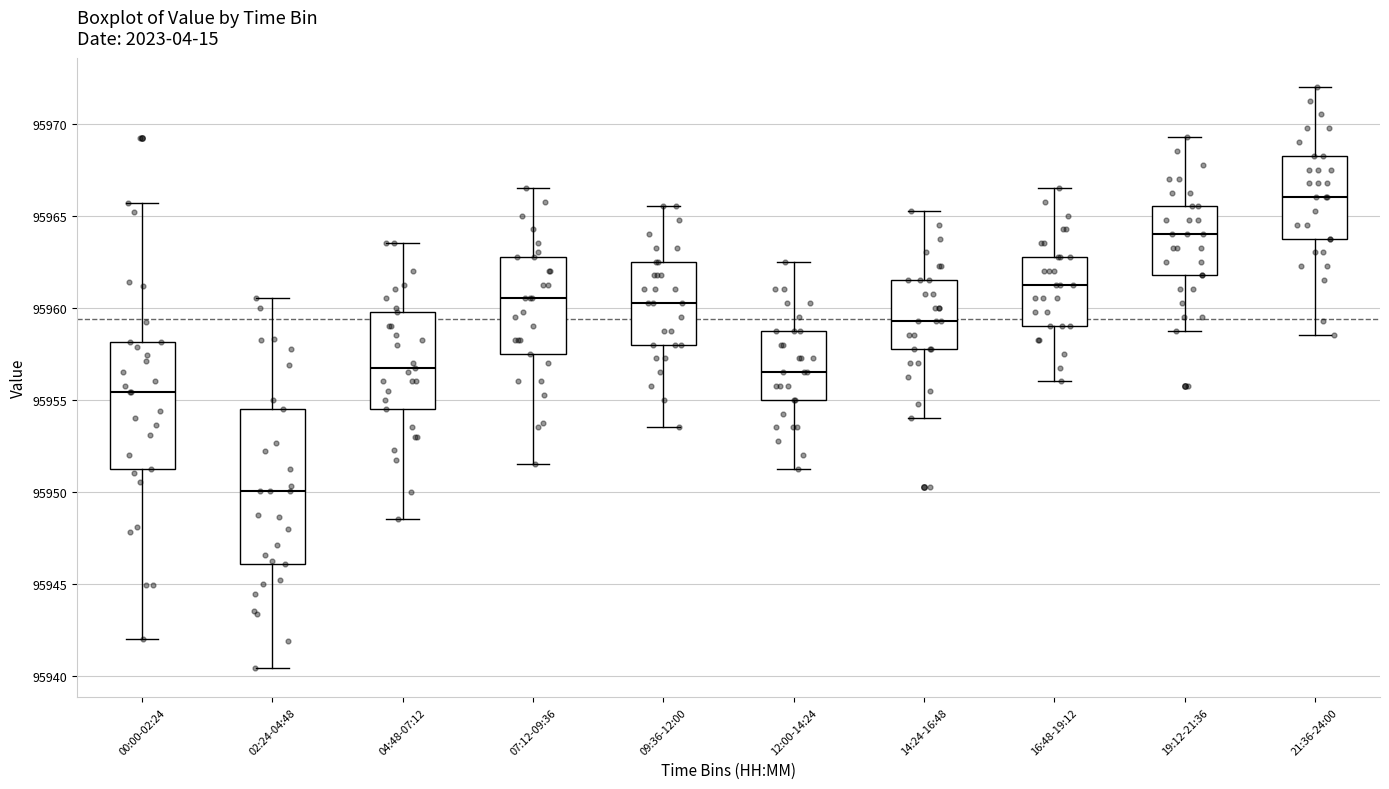

Reading left to right, read every box against the y-axis: the position of its median line, the range the box covers, and the ends of its whiskers. The values are not printed on the chart, so give them approximately, as read against the axis.

00:00-02:24: median 95955.5, box 95951.0 to 95958.0, whiskers 95942.0 to 95965.5
02:24-04:48: median 95950.0, box 95946.0 to 95954.5, whiskers 95940.5 to 95960.5
04:48-07:12: median 95957.0, box 95954.5 to 95960.0, whiskers 95948.5 to 95963.5
07:12-09:36: median 95960.5, box 95957.5 to 95963.0, whiskers 95951.5 to 95966.5
09:36-12:00: median 95960.5, box 95958.0 to 95962.5, whiskers 95953.5 to 95965.5
12:00-14:24: median 95956.5, box 95955.0 to 95959.0, whiskers 95951.5 to 95962.5
14:24-16:48: median 95959.5, box 95958.0 to 95961.5, whiskers 95954.0 to 95965.5
16:48-19:12: median 95961.5, box 95959.0 to 95963.0, whiskers 95956.0 to 95966.5
19:12-21:36: median 95964.0, box 95962.0 to 95965.5, whiskers 95959.0 to 95969.5
21:36-24:00: median 95966.0, box 95964.0 to 95968.5, whiskers 95958.5 to 95972.0